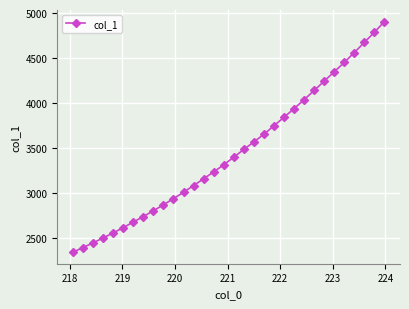

What is the difference between the second highest and second lowest values?

2394.4